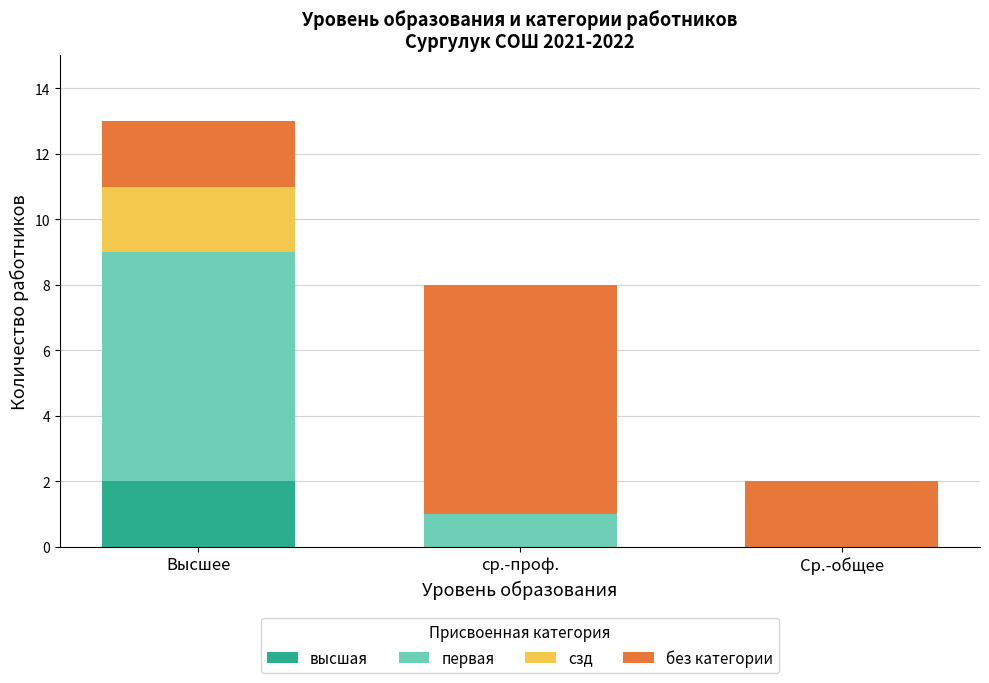

At which category is the sum across all series the highest?

Высшее